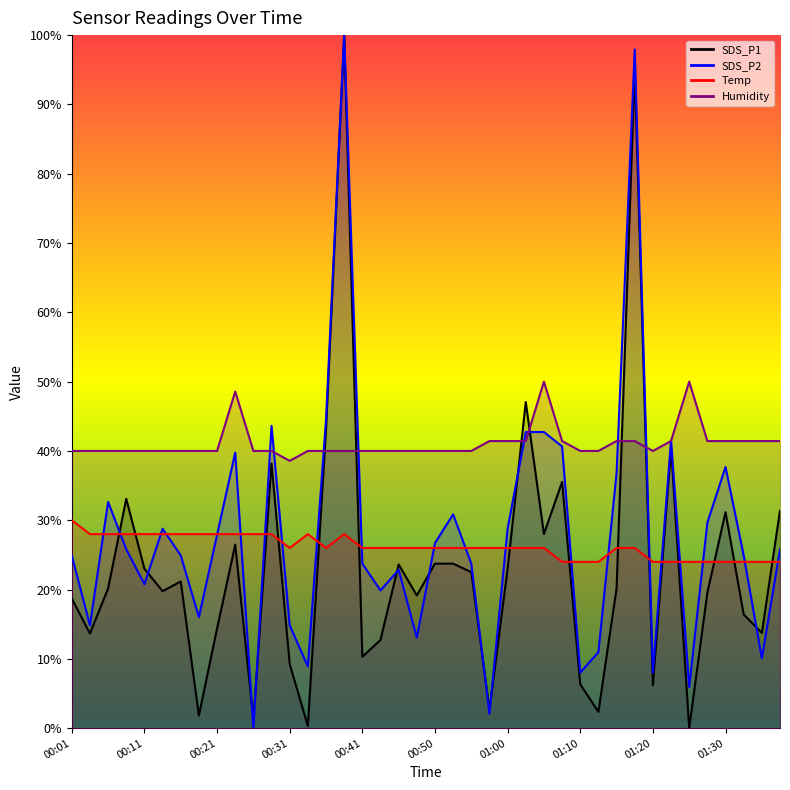

What is the sum of the SDS_P1 values at 01:23 and 01:38?

71.8